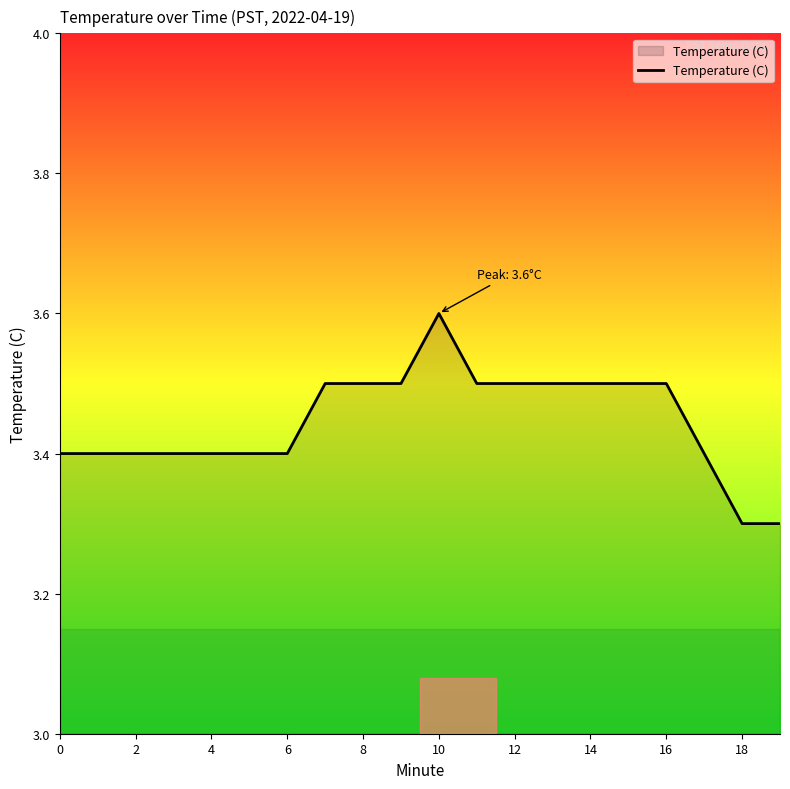

What is the average value?

3.4